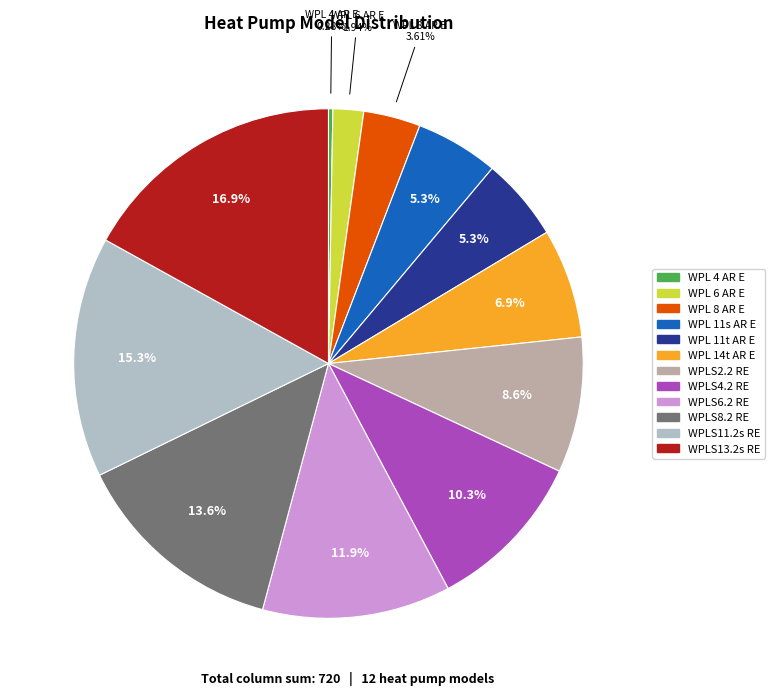

To the nearest percent, what is the difference between the largest and smallest slice percentages?

17%